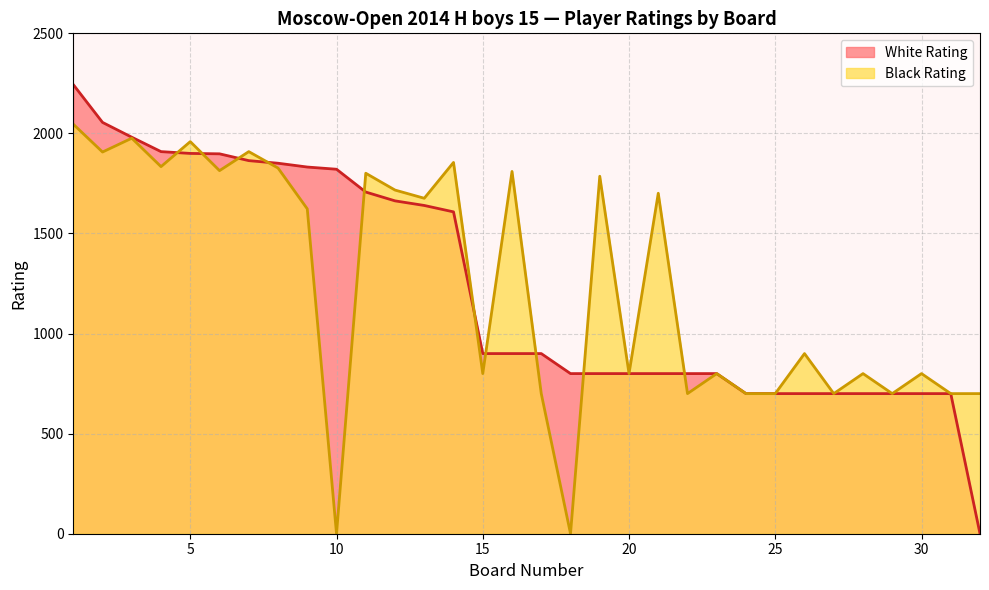

Does the chart display data point markers on the line(s)?

No